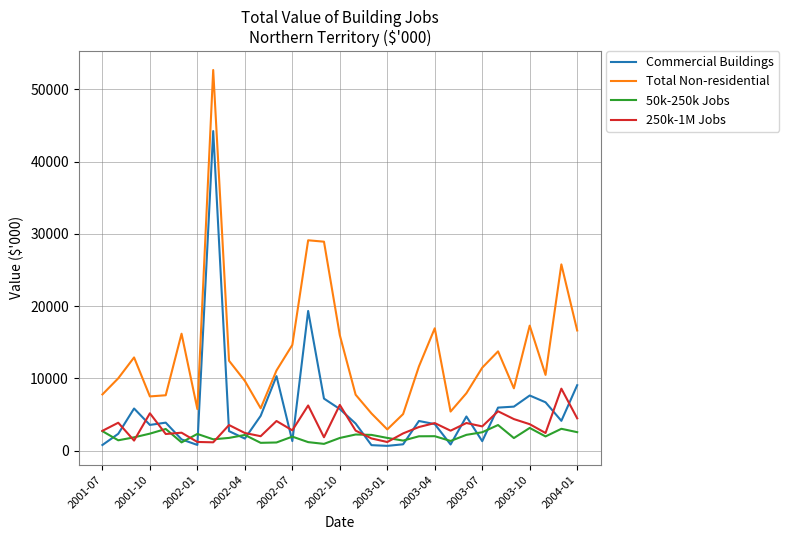

Rank the series by their maximum value, from lowest to highest.

50k-250k Jobs, 250k-1M Jobs, Commercial Buildings, Total Non-residential